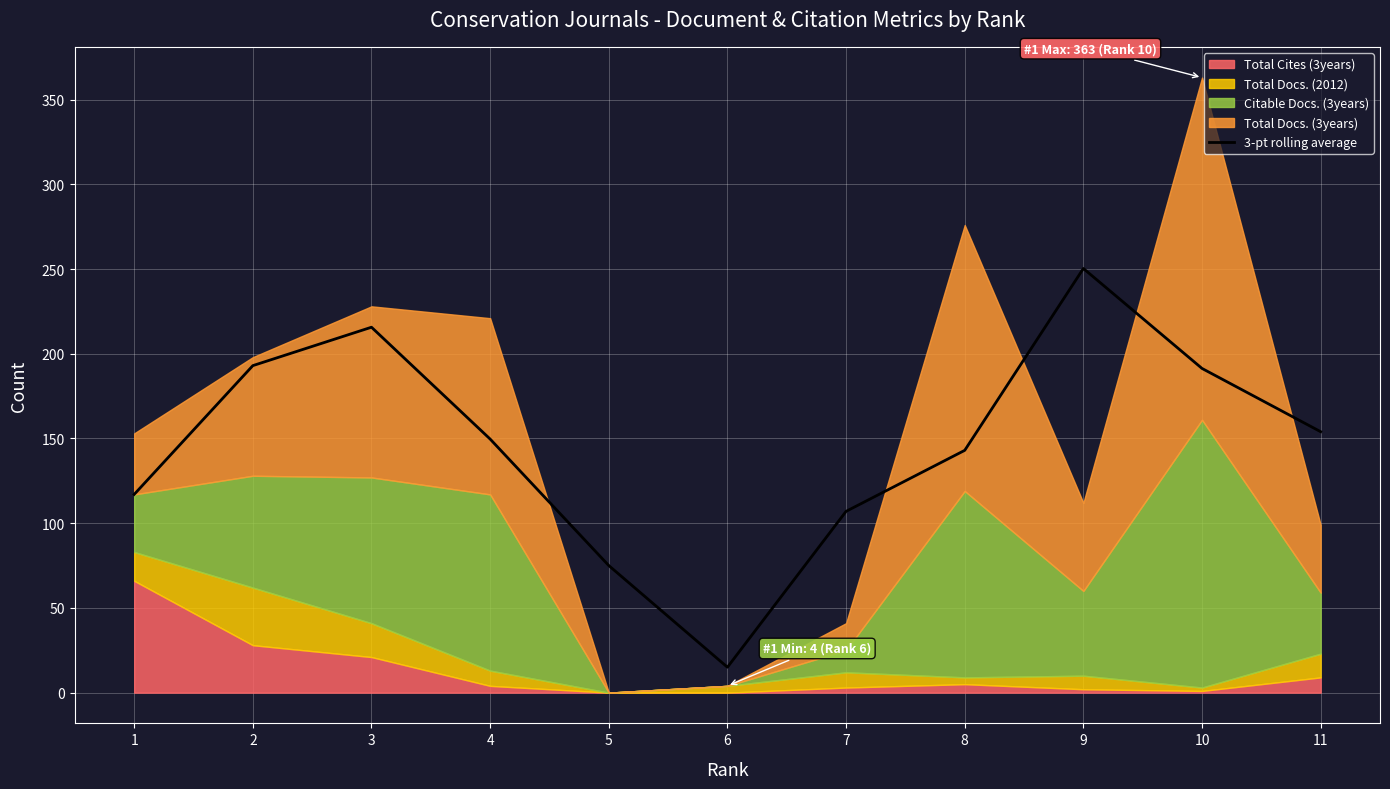

Reading left to right, extract all data points from this chart.

117.0	193.0	215.7	149.7	75.0	15.0	107.0	143.0	250.3	191.3	154.0